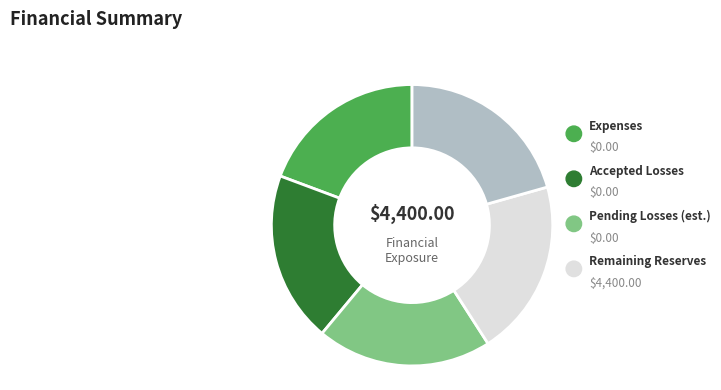

Count the number of slices in the pie.

5